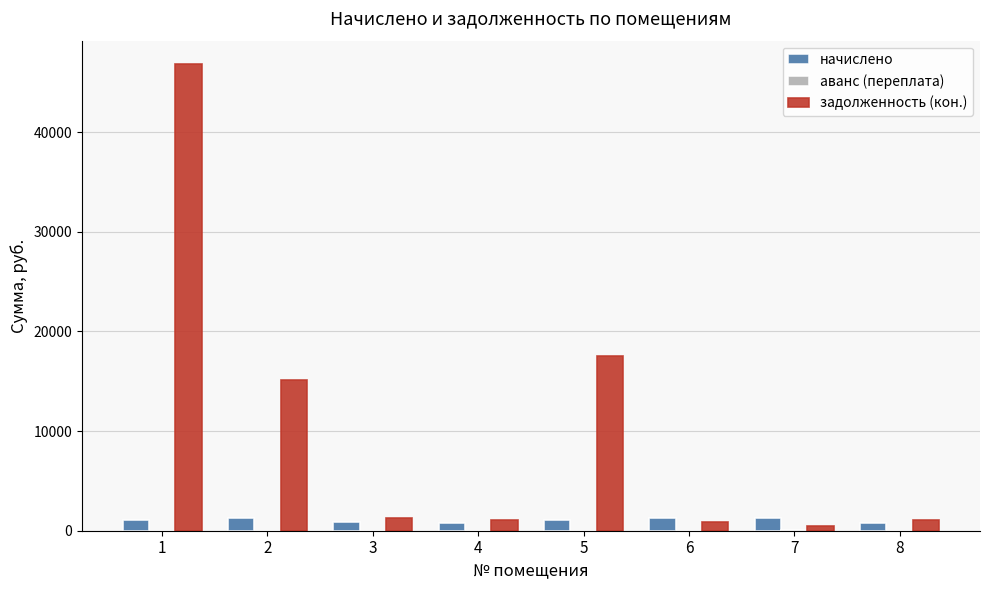

Which series has the largest range (max minus min)?

задолженность (кон.)